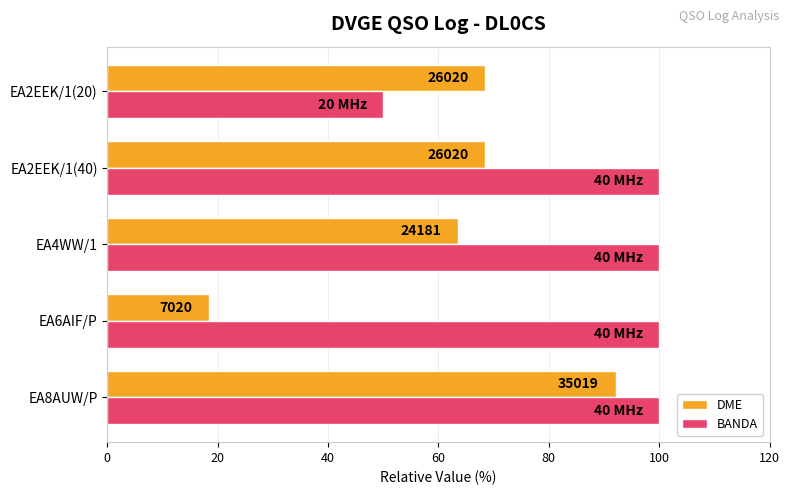

What are all the series names shown in the legend?

DME, BANDA